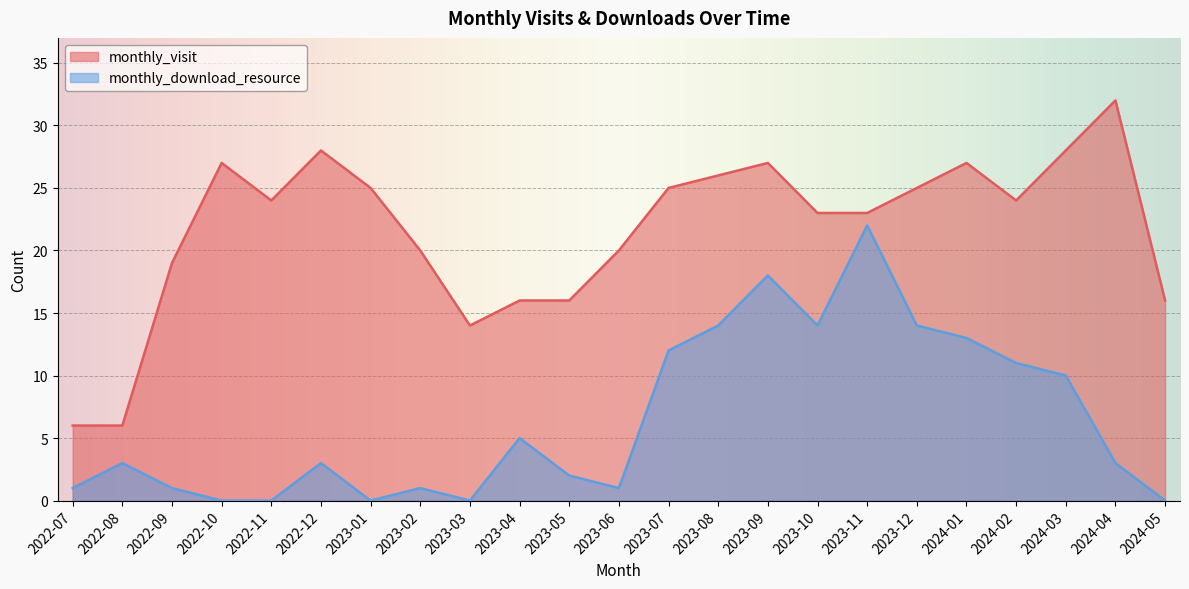

Reading left to right, list all the values displayed in this chart.

monthly_visit: 2022-07=6	2022-08=6	2022-09=19	2022-10=27	2022-11=24	2022-12=28	2023-01=25	2023-02=20	2023-03=14	2023-04=16	2023-05=16	2023-06=20	2023-07=25	2023-08=26	2023-09=27	2023-10=23	2023-11=23	2023-12=25	2024-01=27	2024-02=24	2024-03=28	2024-04=32	2024-05=16
monthly_download_resource: 2022-07=1	2022-08=3	2022-09=1	2022-10=0	2022-11=0	2022-12=3	2023-01=0	2023-02=1	2023-03=0	2023-04=5	2023-05=2	2023-06=1	2023-07=12	2023-08=14	2023-09=18	2023-10=14	2023-11=22	2023-12=14	2024-01=13	2024-02=11	2024-03=10	2024-04=3	2024-05=0